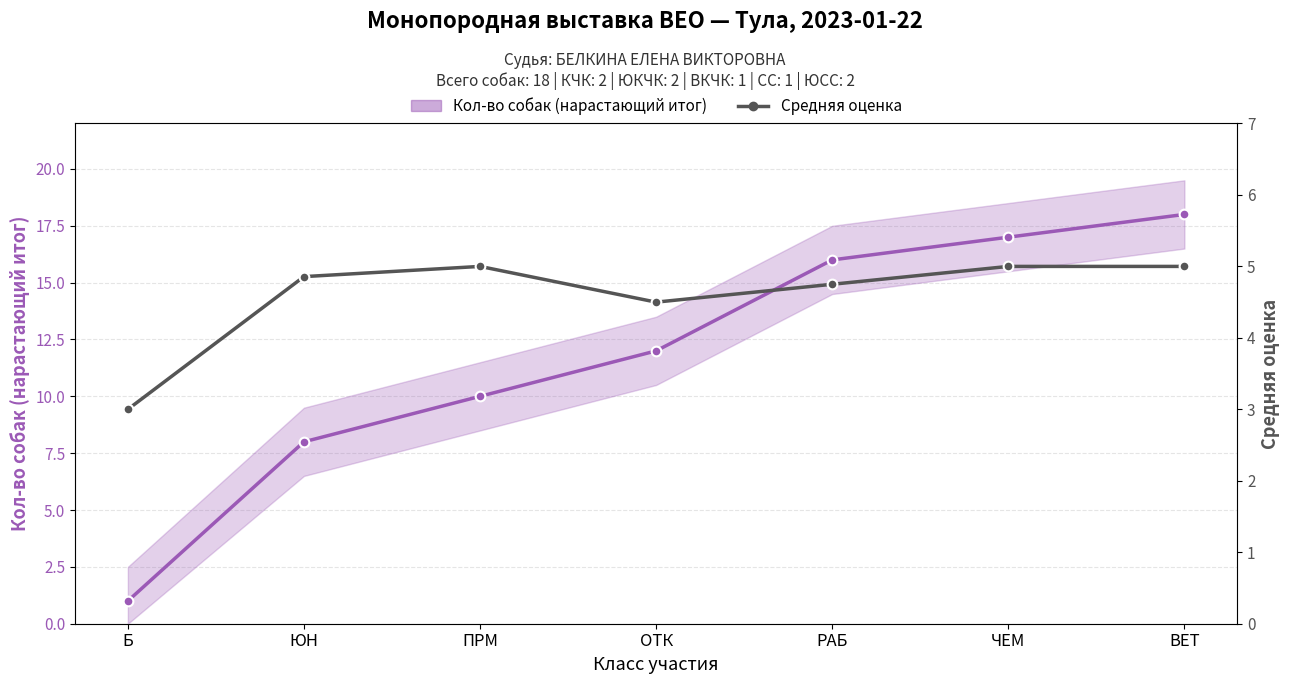

How many values in the Кол-во собак (нарастающий итог) series are below 12?

3